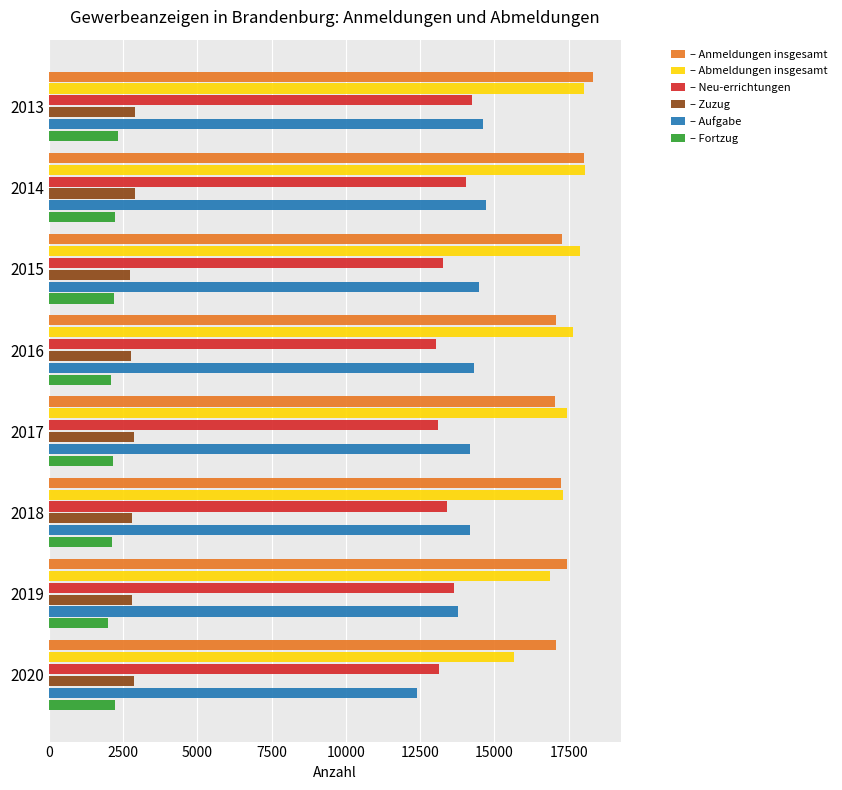

What is the greatest value displayed?

18330